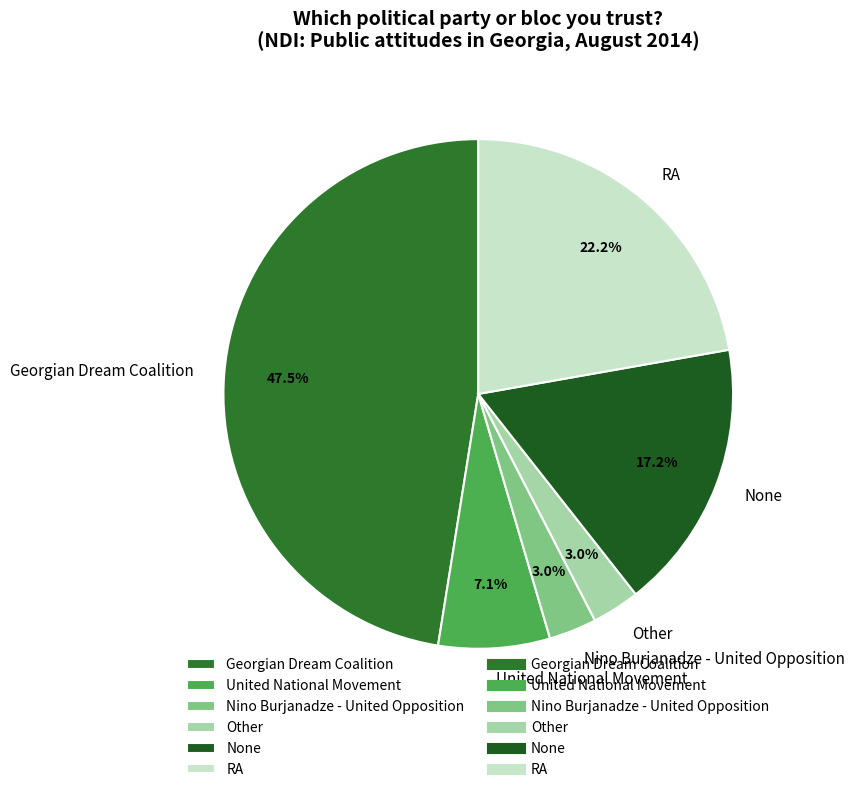

Count the number of slices in the pie.

6